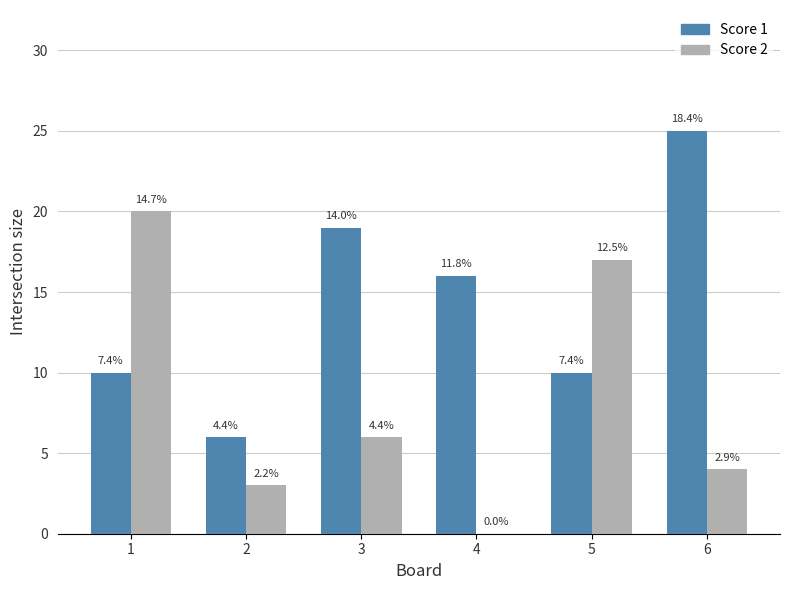

At which label does Score 2 reach its minimum?

4